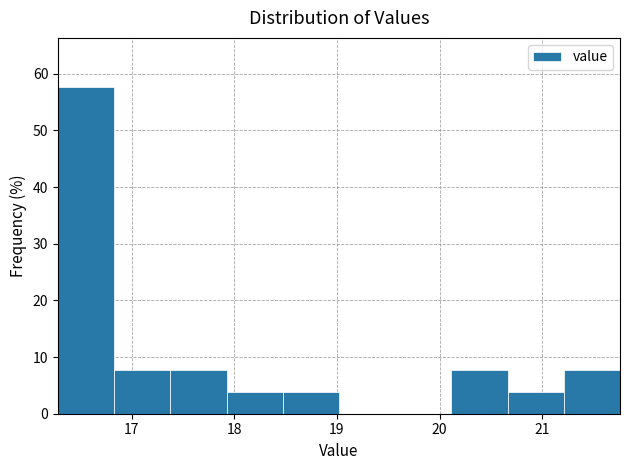

What is the height of the bar covering 21.2 to 21.8 on the x-axis? Neither the bar edges nor the heights are printed on the chart, so give them approximately, as read against the axes.

8